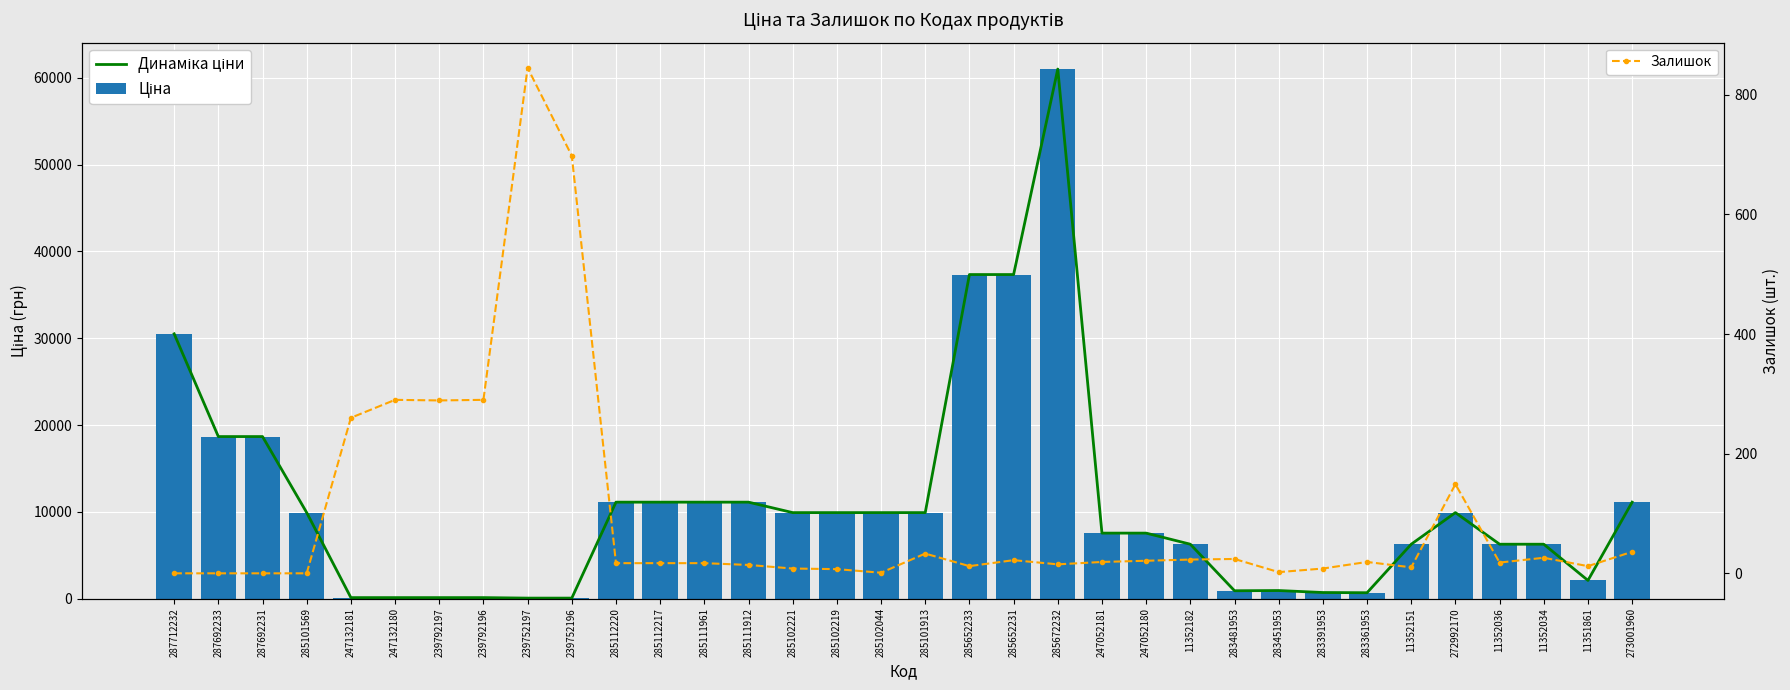

Rank the series by their maximum value, from lowest to highest.

Залишок, Динаміка ціни, Ціна